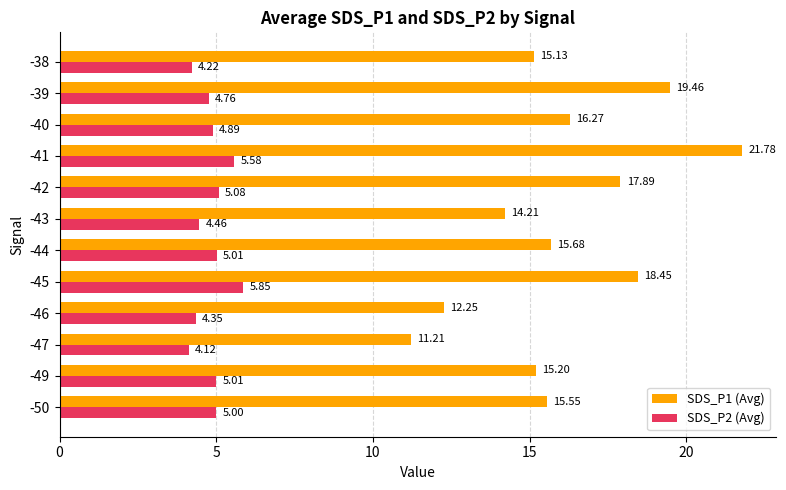

At which category is the sum across all series the highest?

-41